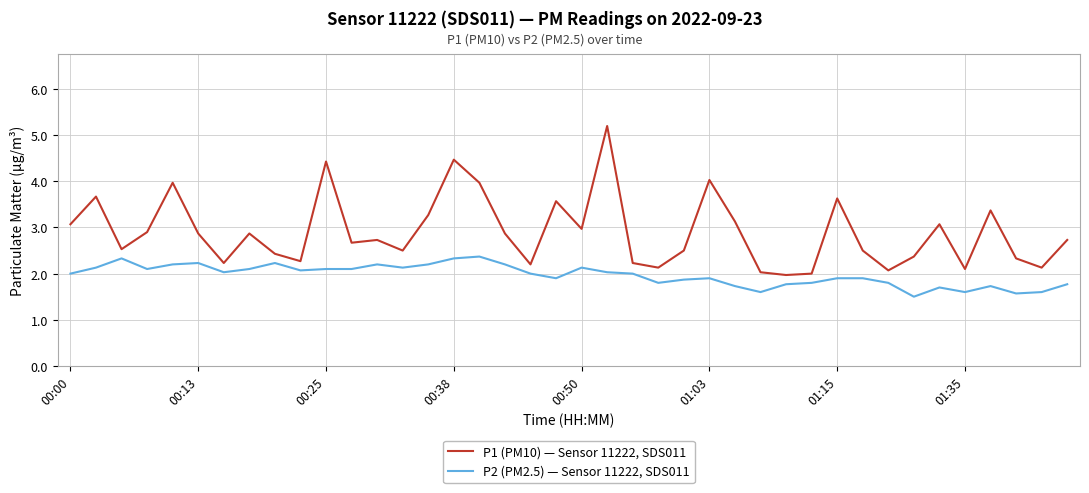

List the series in order of their peak value, highest first.

P1 (PM10) — Sensor 11222, SDS011, P2 (PM2.5) — Sensor 11222, SDS011